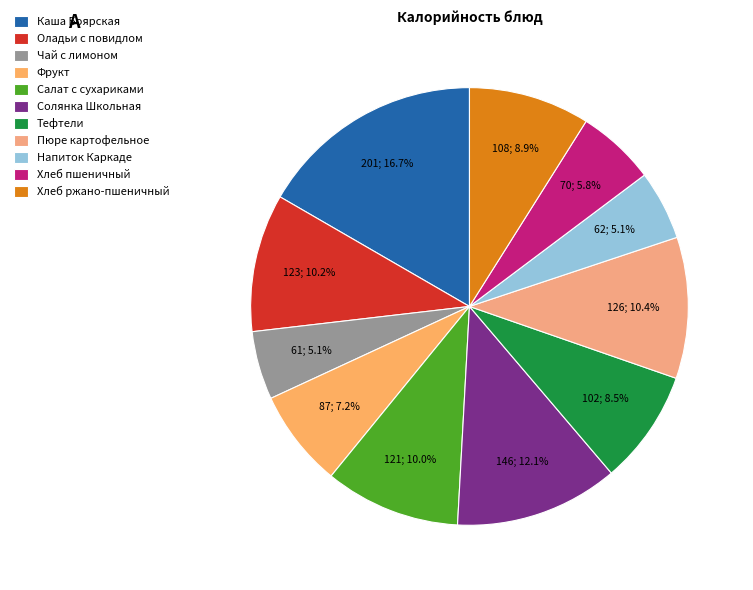

True or false: Солянка Школьная accounts for 5% of the total.

False